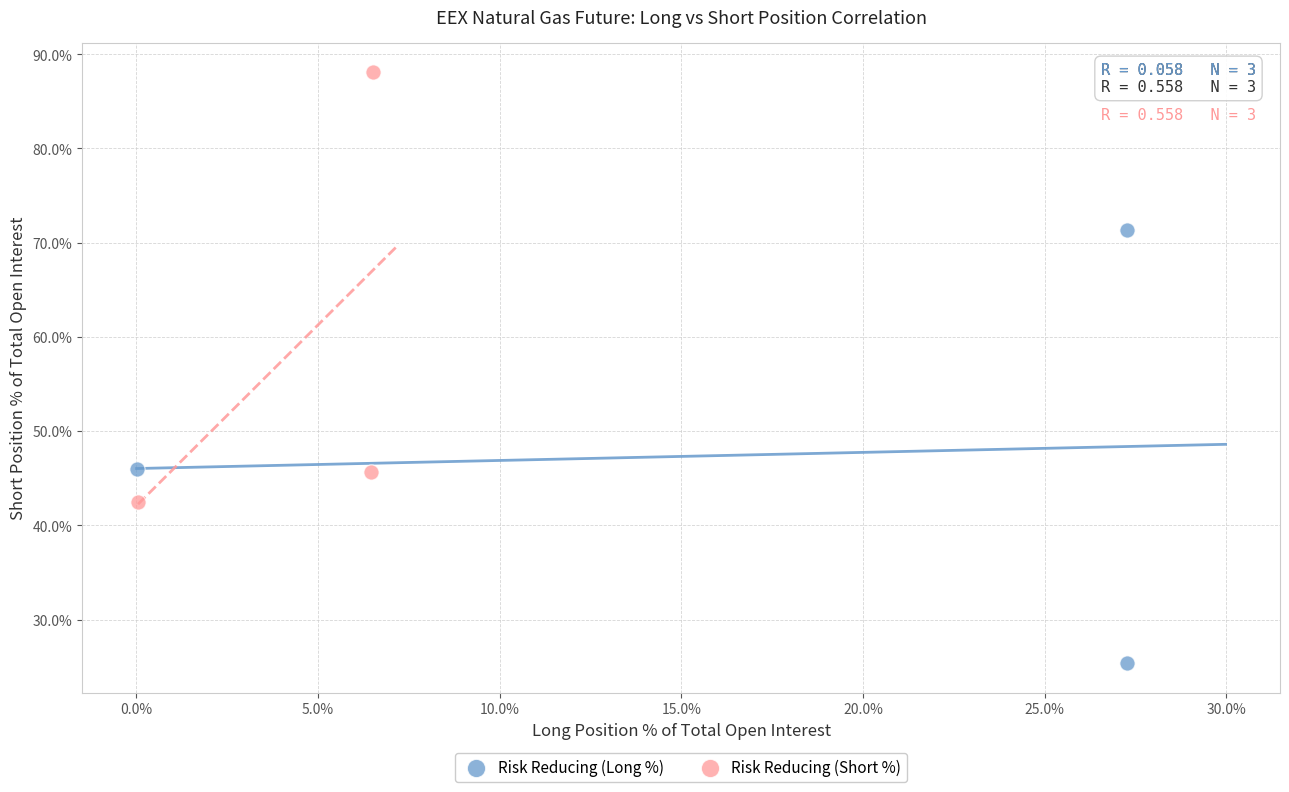

Which series reaches the maximum Y coordinate?

Risk Reducing (Short %)